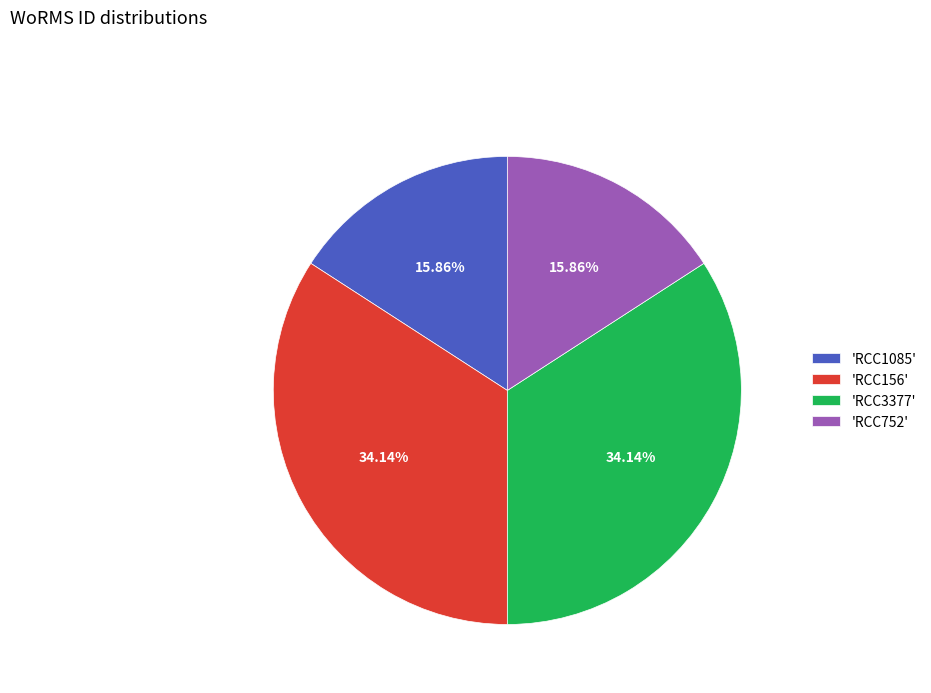

Does any single category account for the majority?

No